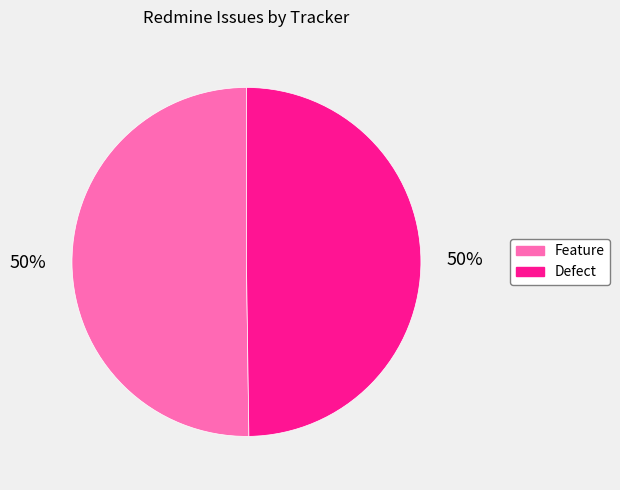

Is it true that Defect is 50% of the pie?

True